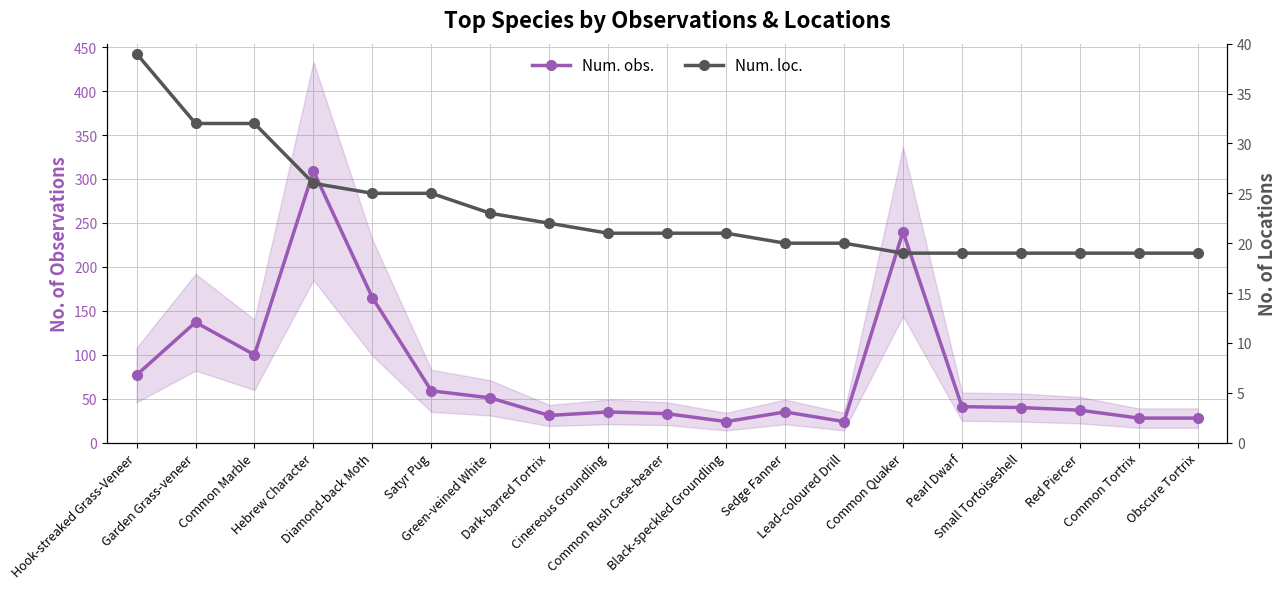

Which has a higher value, Red Piercer or Hook-streaked Grass-Veneer?

Hook-streaked Grass-Veneer